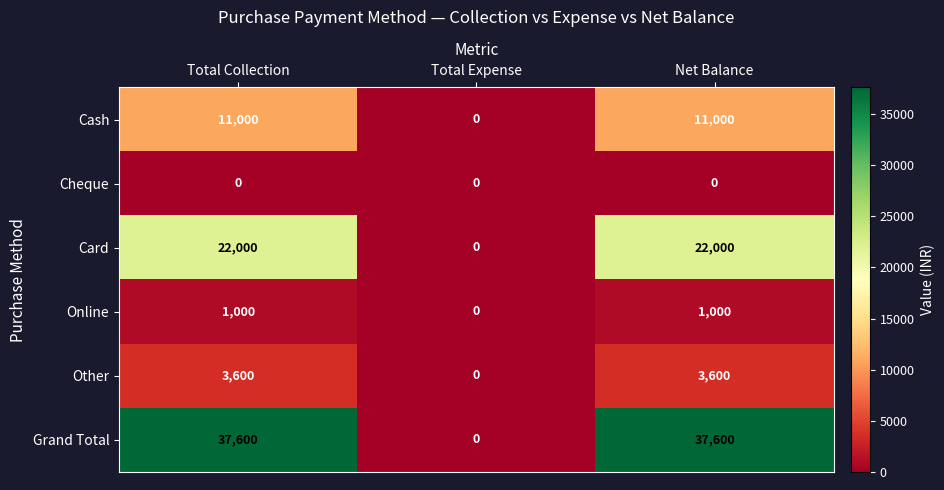

What is the sum of the Cash values at Total Expense and Net Balance?

11000